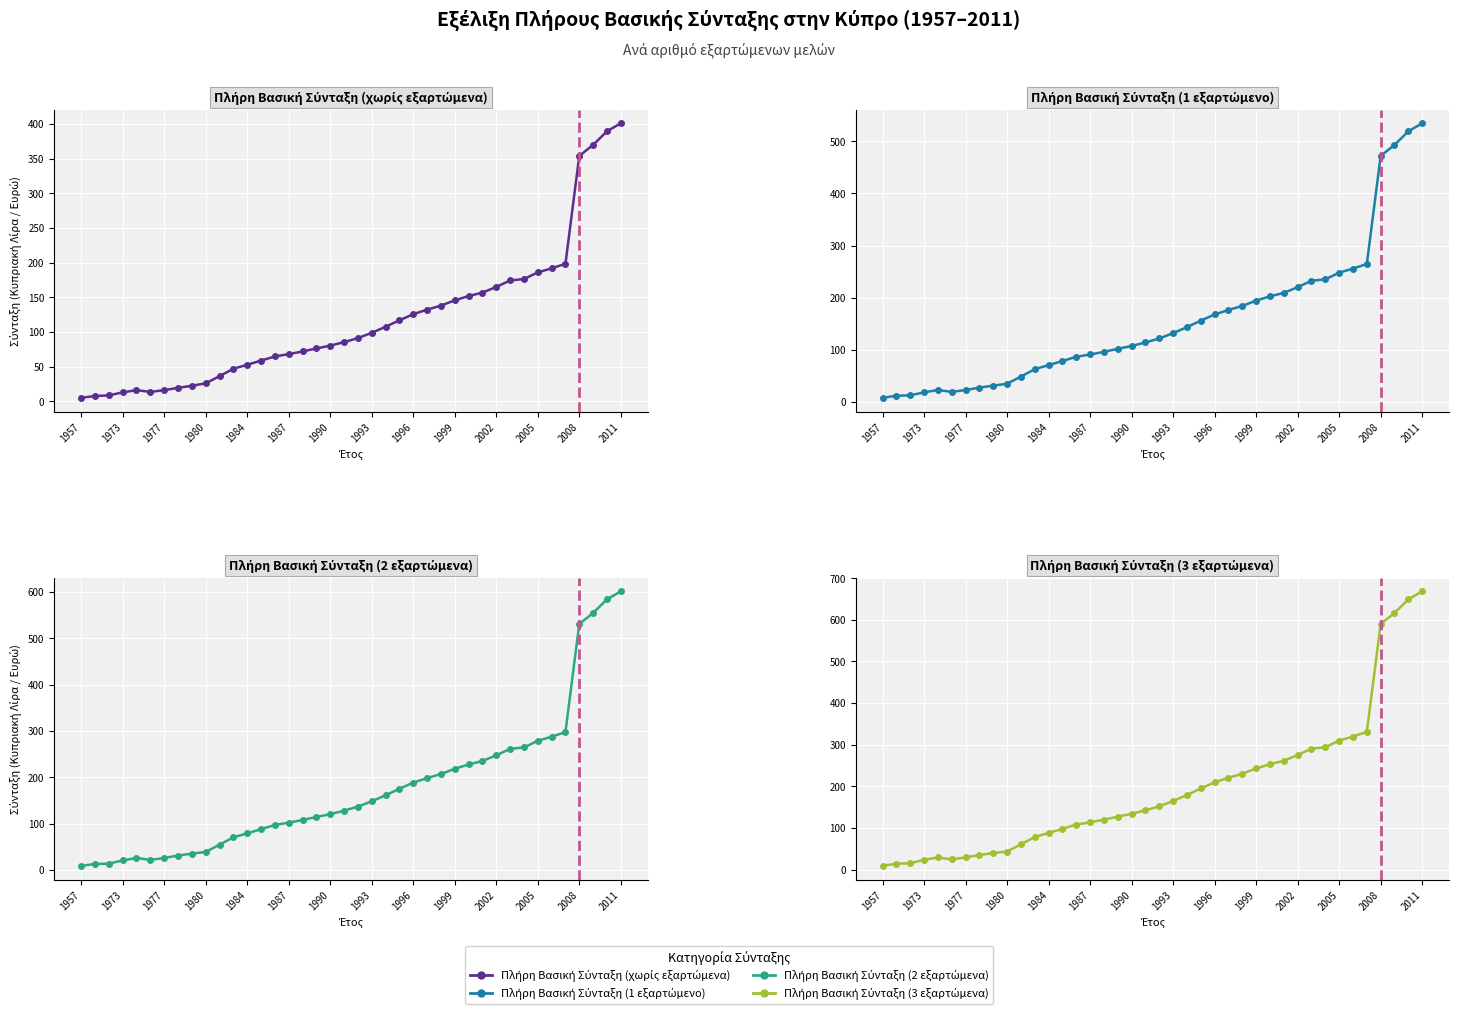

The value of Πλήρη Βασική Σύνταξη (χωρίς εξαρτώμενα) at 1973 is 7.6. True or false?

False